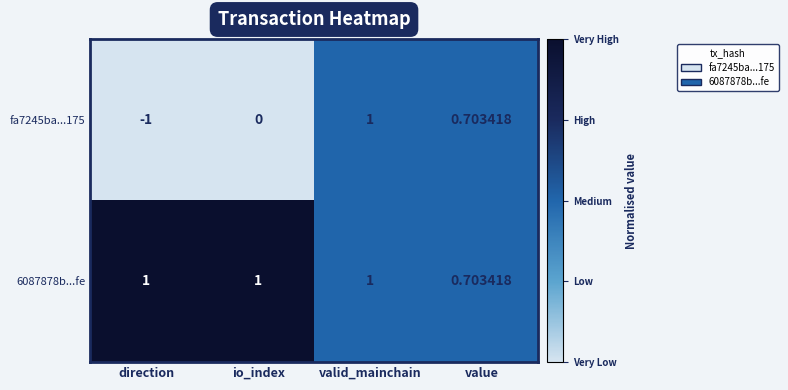

At which category is the sum across all series the highest?

valid_mainchain